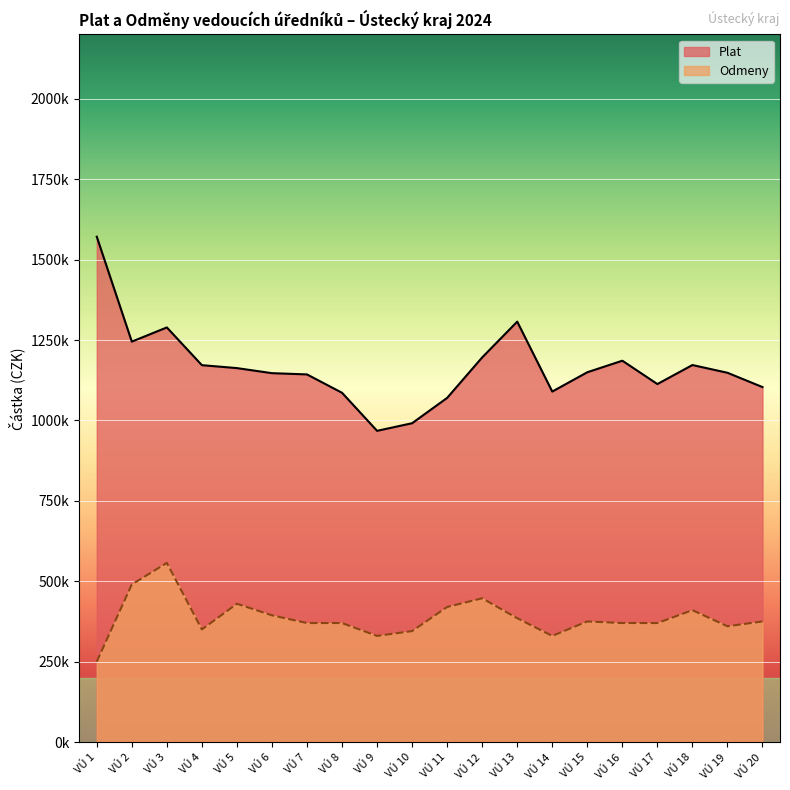

What is the value of the Plat point at the 9th from the left?

967630